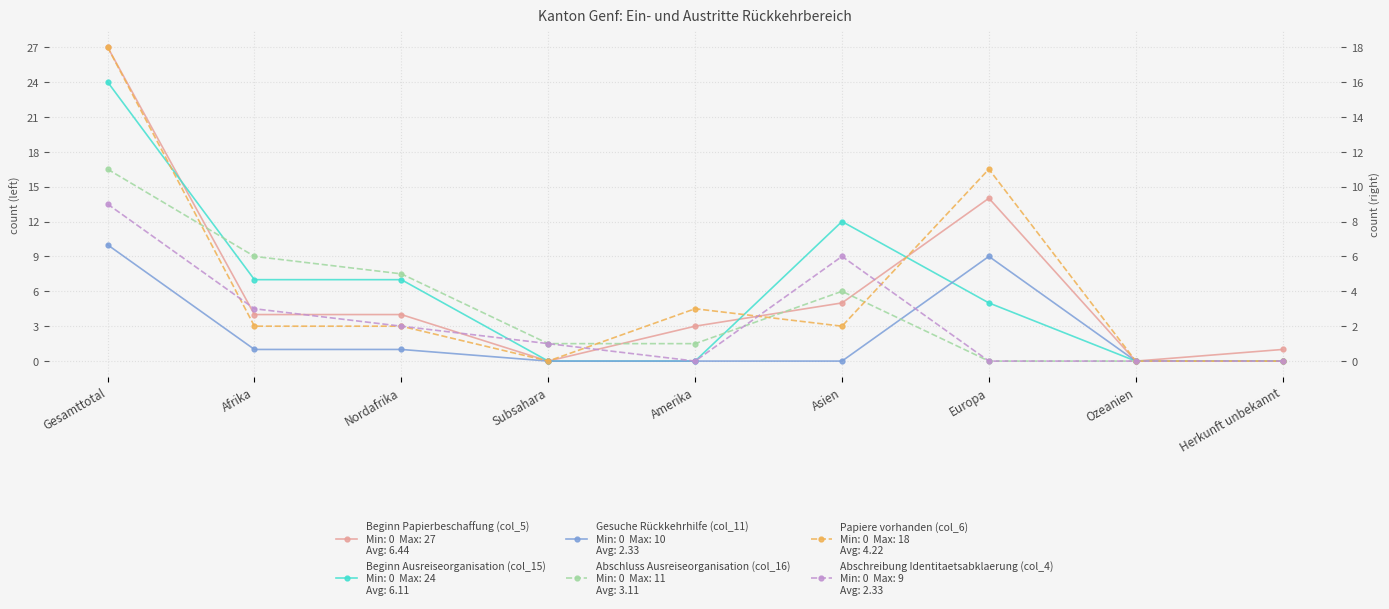

Which series has the largest range (max minus min)?

Beginn Papierbeschaffung (col_5)